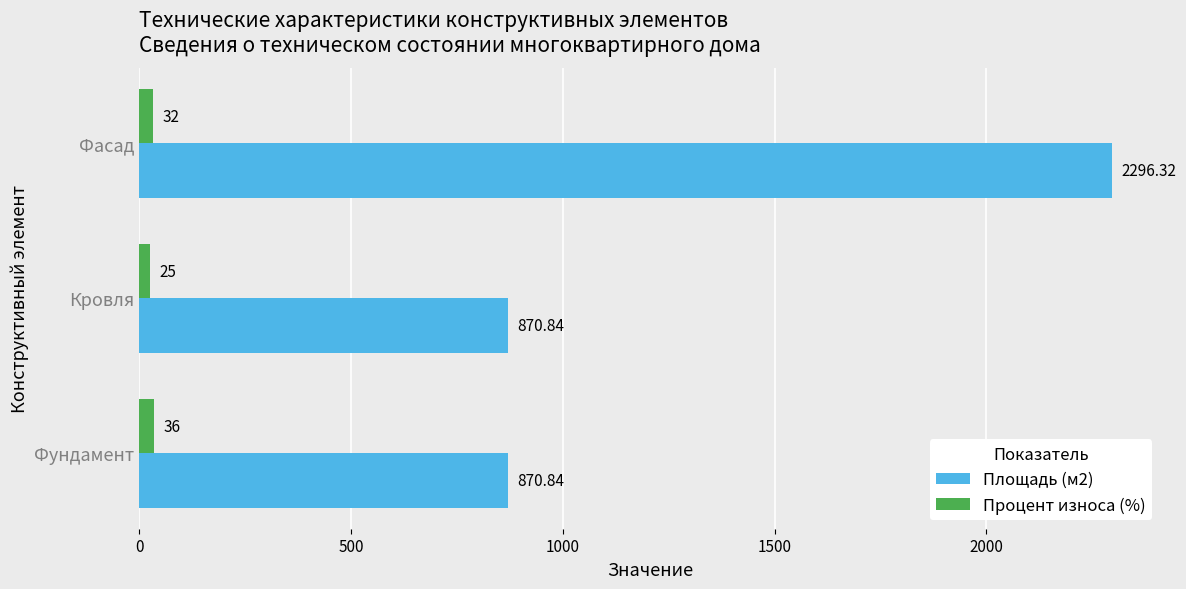

Where is Процент износа (%) nearest to the value 30?

Фасад